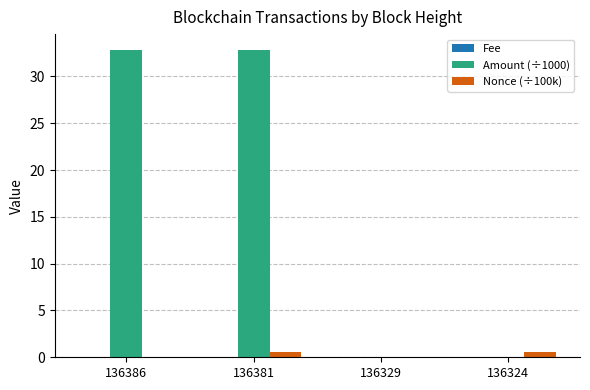

Which series has the largest total across all categories?

Amount (÷1000)